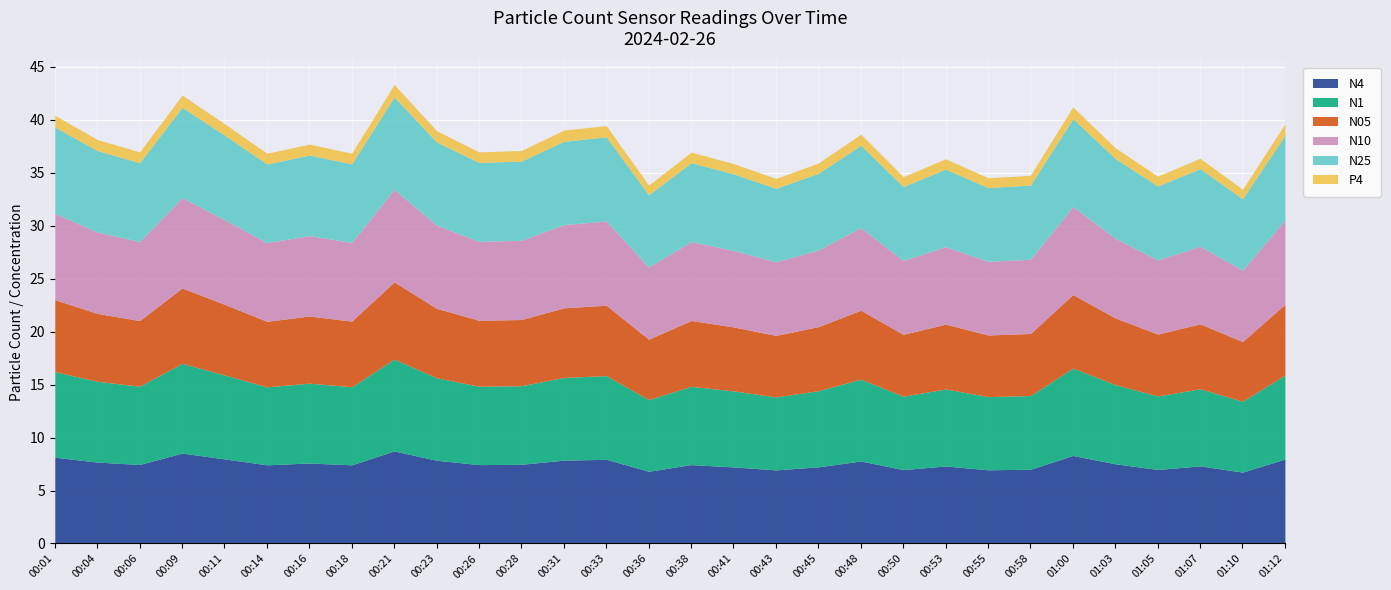

Where does the N10 series first go above 7?

00:01